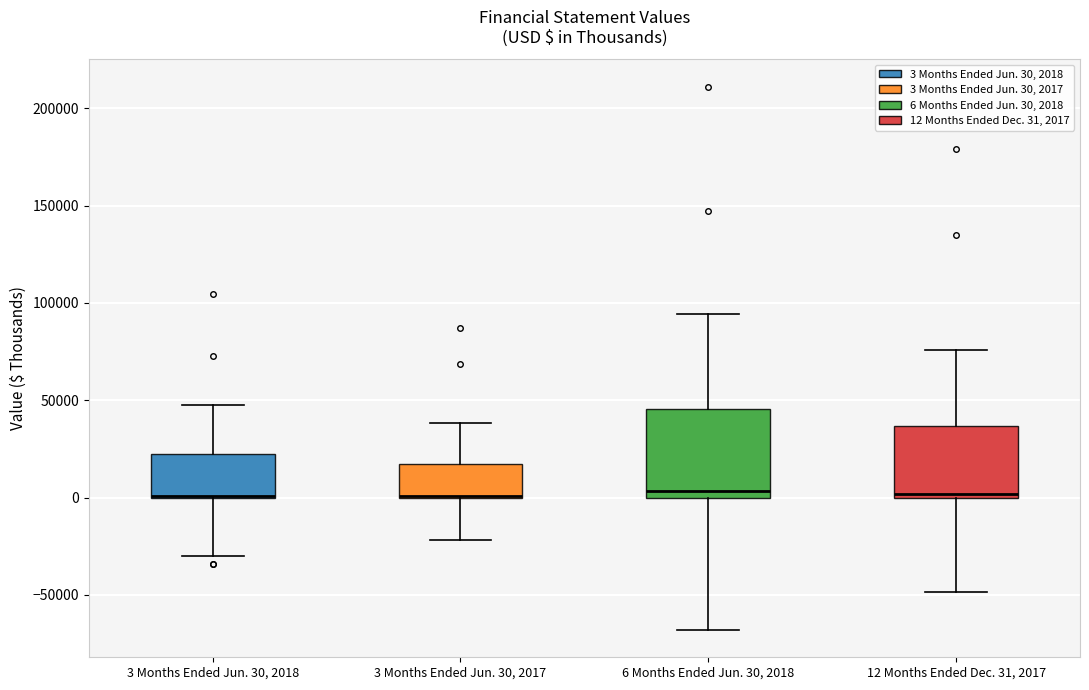

Reading left to right, transcribe this box plot: for each box, give where its median line is, the range the box spans, and where its two whiskers end, as read against the y-axis. The values are not printed on the chart, so give them approximately, as read against the axis.

3 Months Ended Jun. 30, 2018: median 0 (drawn on the box's lower edge), box 0 to 25000, whiskers -30000 to 50000
3 Months Ended Jun. 30, 2017: median 0 (drawn on the box's lower edge), box 0 to 15000, whiskers -20000 to 40000
6 Months Ended Jun. 30, 2018: median 5000, box 0 to 45000, whiskers -70000 to 95000
12 Months Ended Dec. 31, 2017: median 0 (just above the box's lower edge), box 0 to 35000, whiskers -50000 to 75000